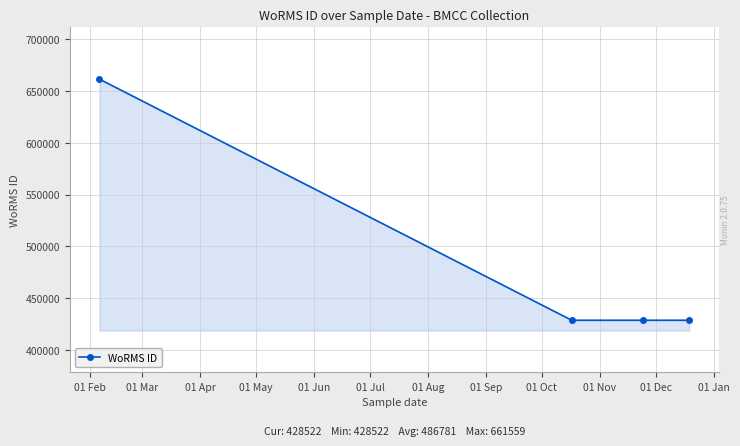

What is the sum of all values?

1947125